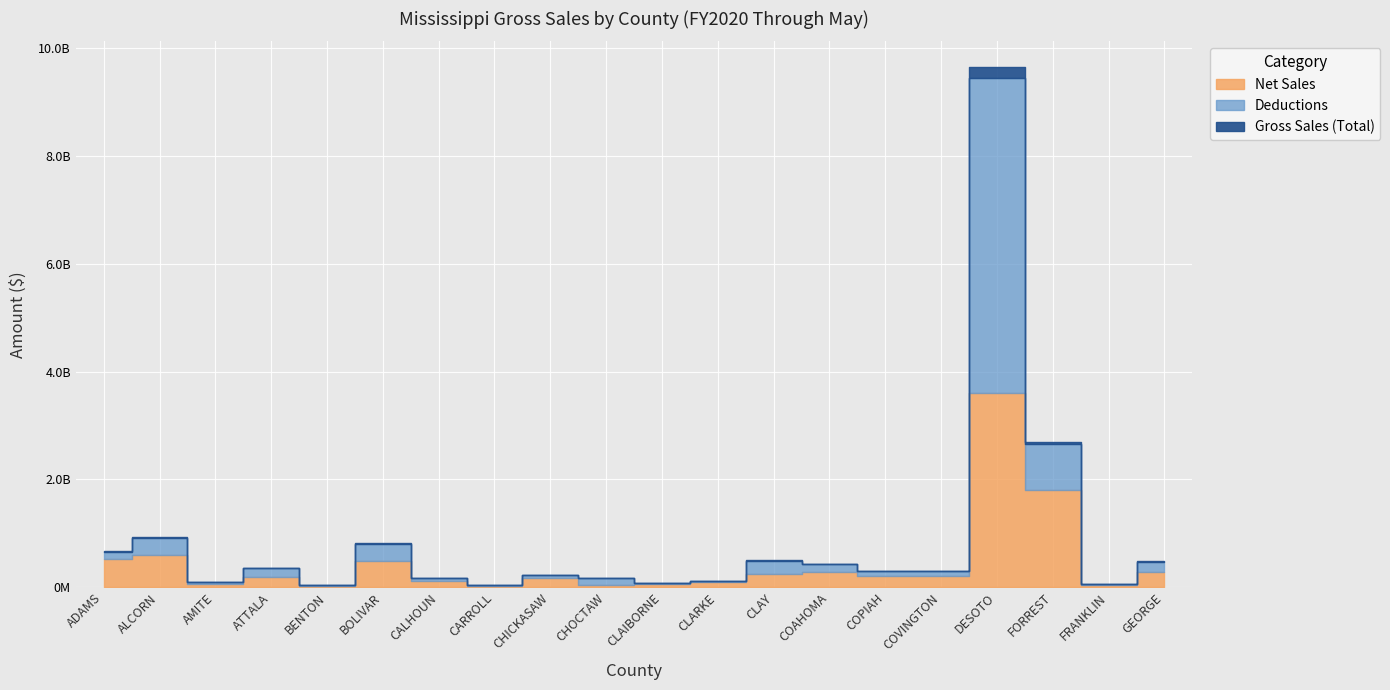

How many data points in Net Sales are less than 208250886?

10